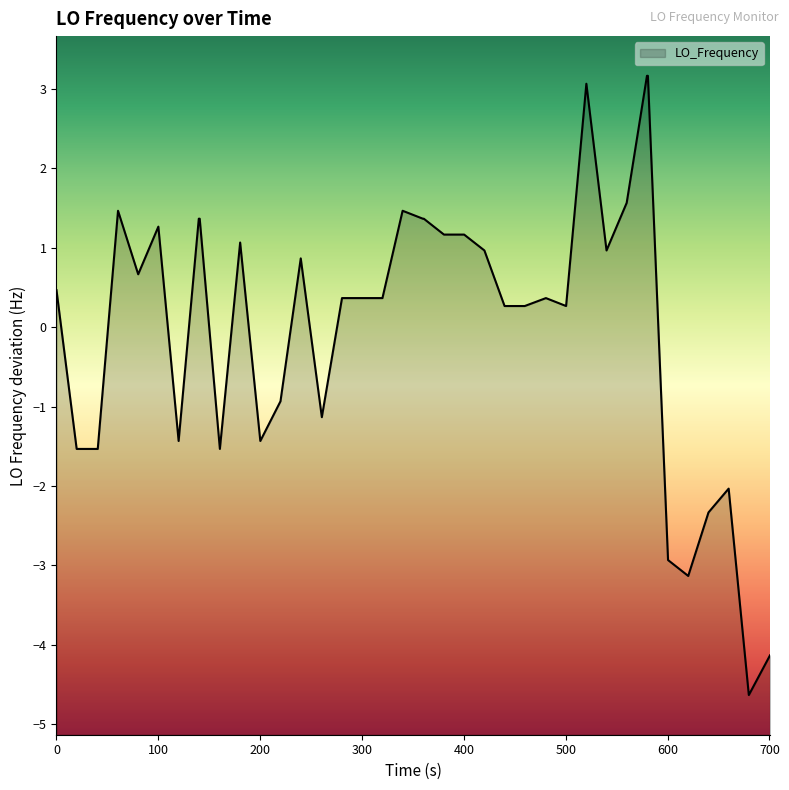

Reading left to right, list all the values displayed in this chart.

0.5	-1.5	-1.5	-1.5	1.5	0.7	1.3	-1.4	1.4	1.4	-1.5	1.1	-1.4	-0.9	0.9	-1.1	0.4	0.4	0.4	1.5	1.4	1.4	1.2	1.2	1.0	0.3	0.3	0.4	0.3	3.1	1.0	1.6	3.2	3.2	-2.9	-3.1	-2.3	-2.0	-4.6	-4.1